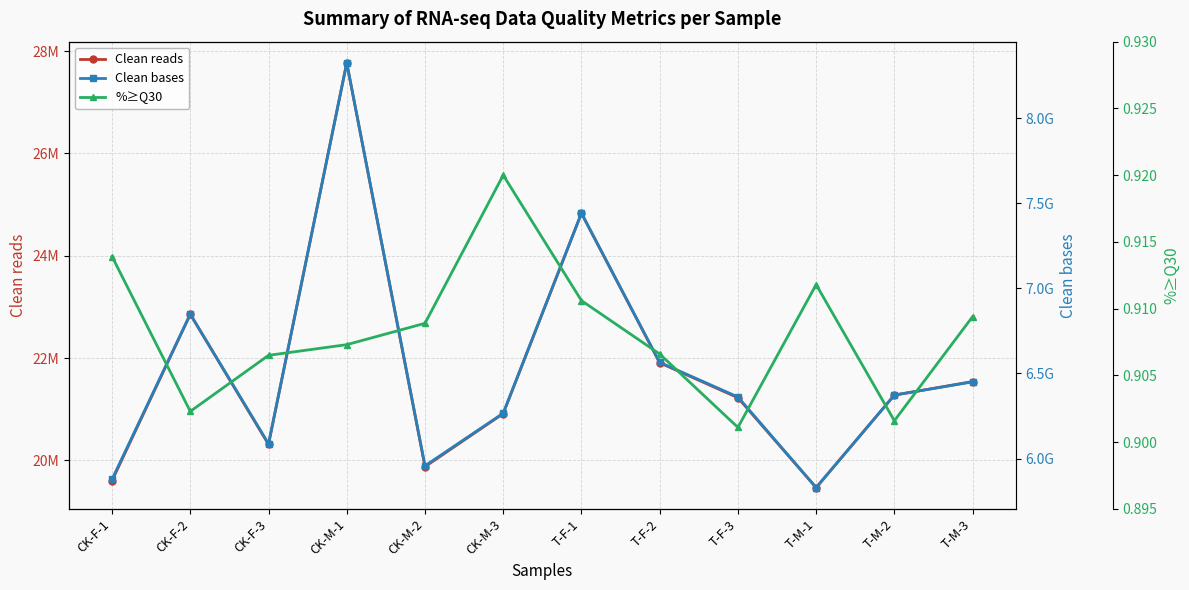

The Clean reads series shows 24831858.0 at T-F-1. True or false?

True